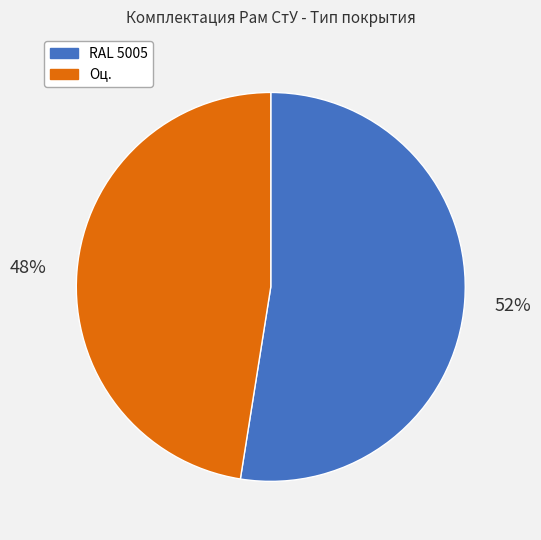

What is the ratio of the value at Оц. to the value at RAL 5005?

0.9